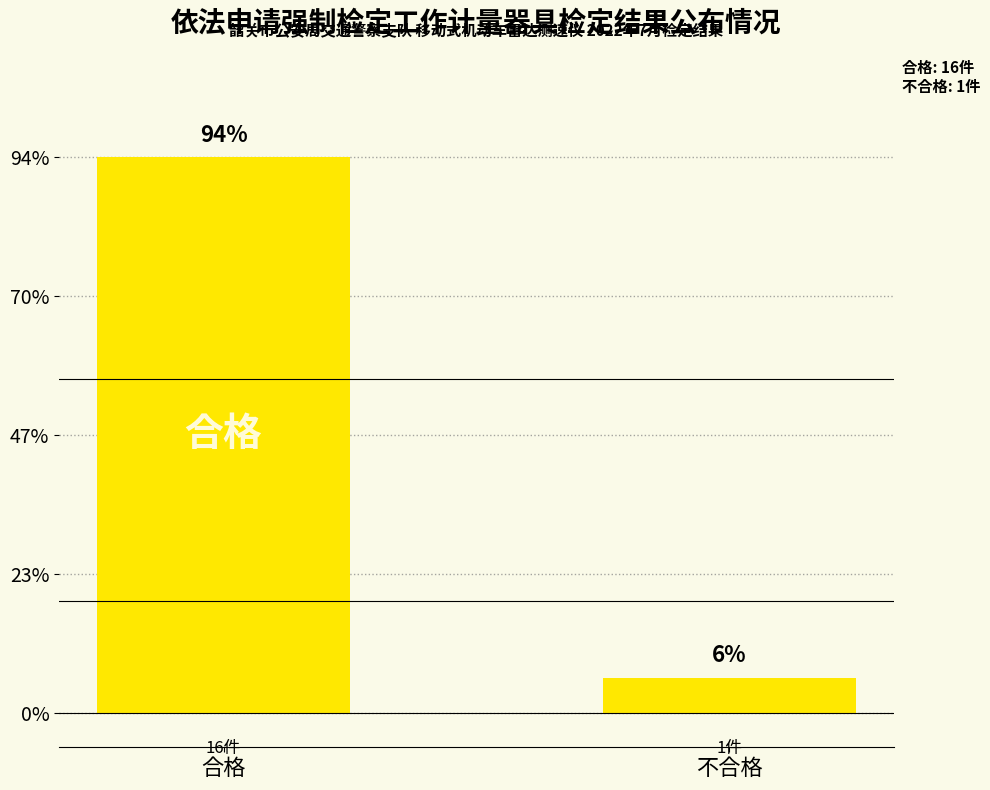

Rank the categories by value from highest to lowest.

合格, 不合格